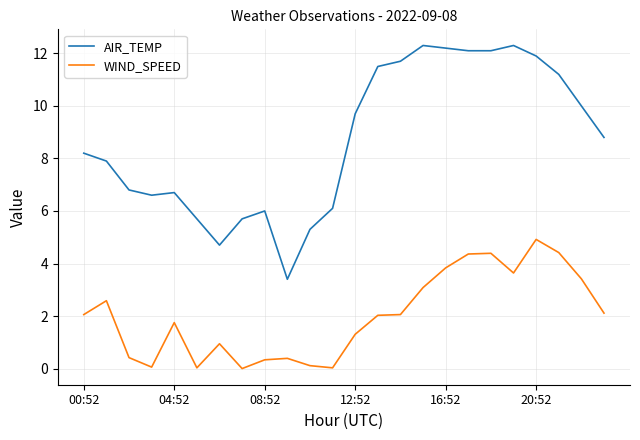

List the series in order of their peak value, lowest first.

WIND_SPEED, AIR_TEMP